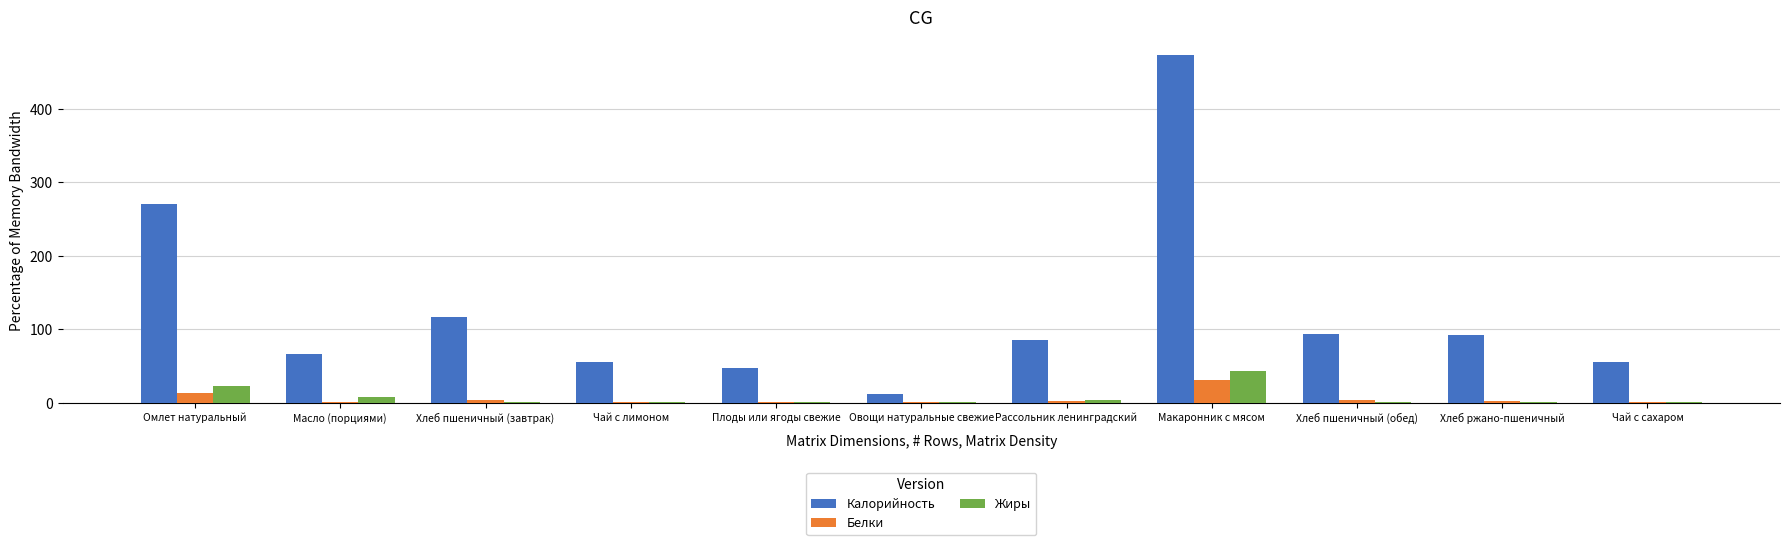

What is the total value across all series at Макаронник с мясом?

547.6